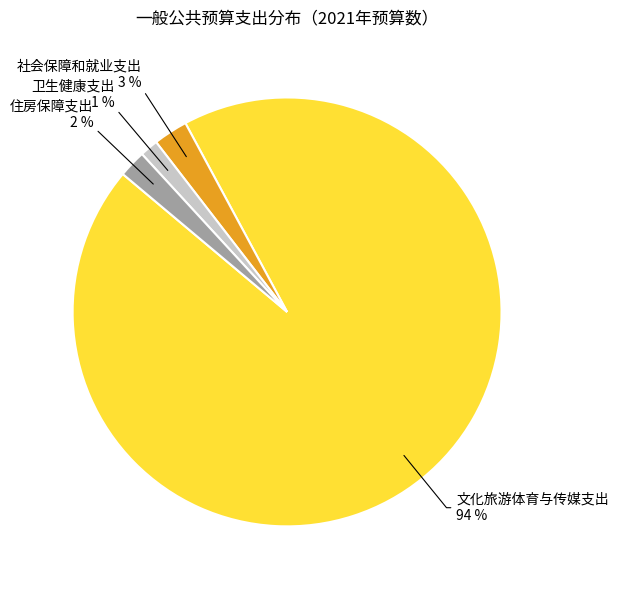

Is there any slice that represents more than half of the pie?

Yes